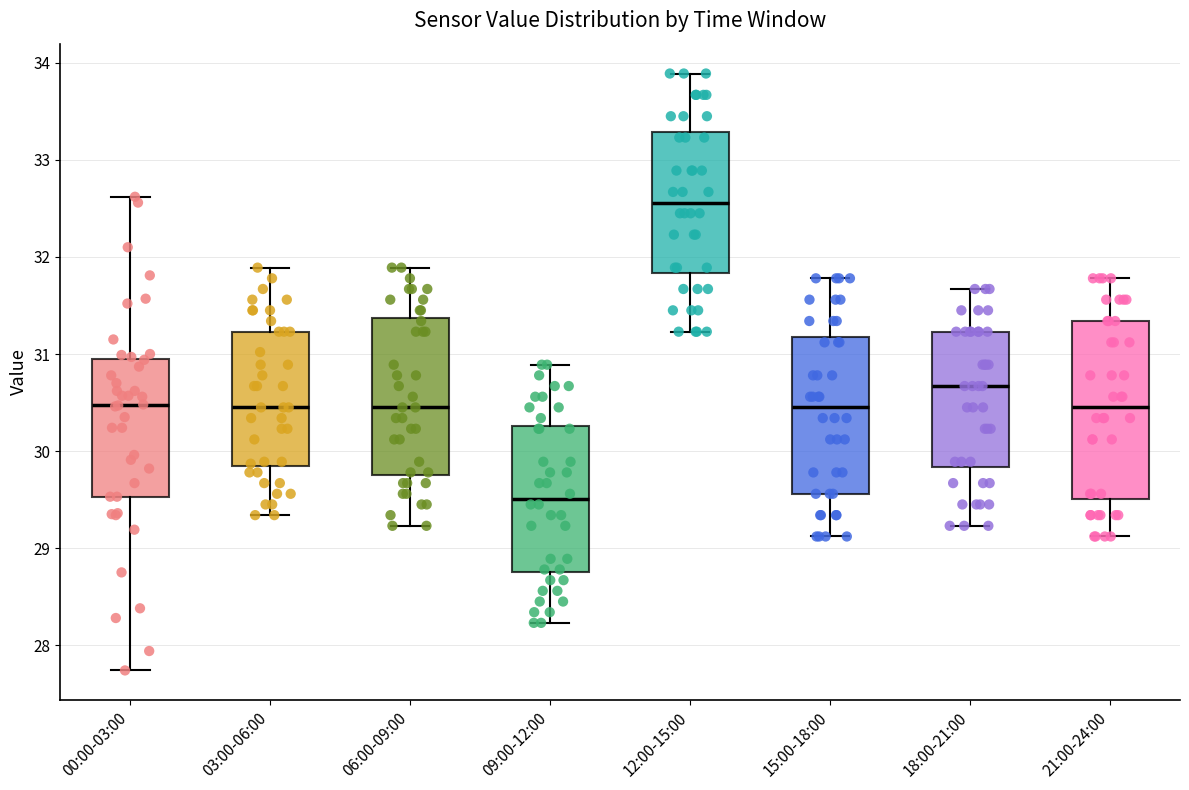

Reading left to right, read every box against the y-axis: the position of its median line, the range the box covers, and the ends of its whiskers. The values are not printed on the chart, so give them approximately, as read against the axis.

00:00-03:00: median 30.5, box 29.5 to 30.9, whiskers 27.7 to 32.6
03:00-06:00: median 30.5, box 29.8 to 31.2, whiskers 29.3 to 31.9
06:00-09:00: median 30.5, box 29.8 to 31.4, whiskers 29.2 to 31.9
09:00-12:00: median 29.5, box 28.8 to 30.3, whiskers 28.2 to 30.9
12:00-15:00: median 32.6, box 31.8 to 33.3, whiskers 31.2 to 33.9
15:00-18:00: median 30.5, box 29.6 to 31.2, whiskers 29.1 to 31.8
18:00-21:00: median 30.7, box 29.8 to 31.2, whiskers 29.2 to 31.7
21:00-24:00: median 30.5, box 29.5 to 31.3, whiskers 29.1 to 31.8